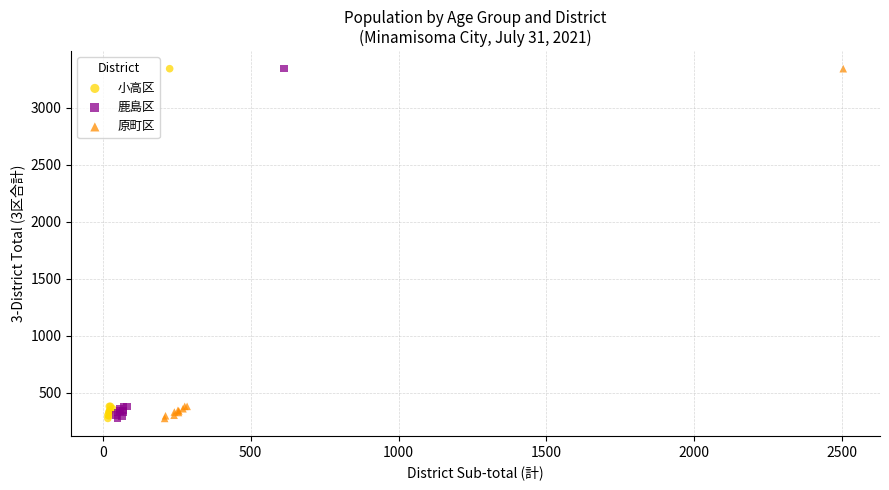

What are all the series names shown in the legend?

小高区, 鹿島区, 原町区